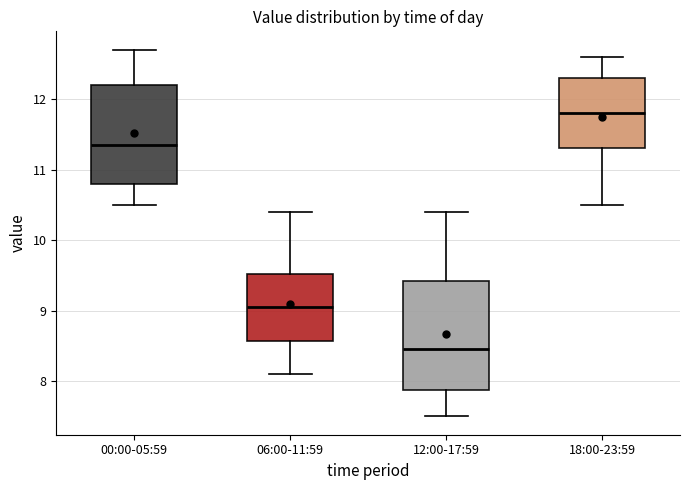

Reading left to right, transcribe this box plot: for each box, give where its median line is, the range the box spans, and where its two whiskers end, as read against the y-axis. The values are not printed on the chart, so give them approximately, as read against the axis.

00:00-05:59: median 11.4, box 10.8 to 12.2, whiskers 10.5 to 12.7
06:00-11:59: median 9.1, box 8.6 to 9.5, whiskers 8.1 to 10.4
12:00-17:59: median 8.5, box 7.9 to 9.4, whiskers 7.5 to 10.4
18:00-23:59: median 11.8, box 11.3 to 12.3, whiskers 10.5 to 12.6